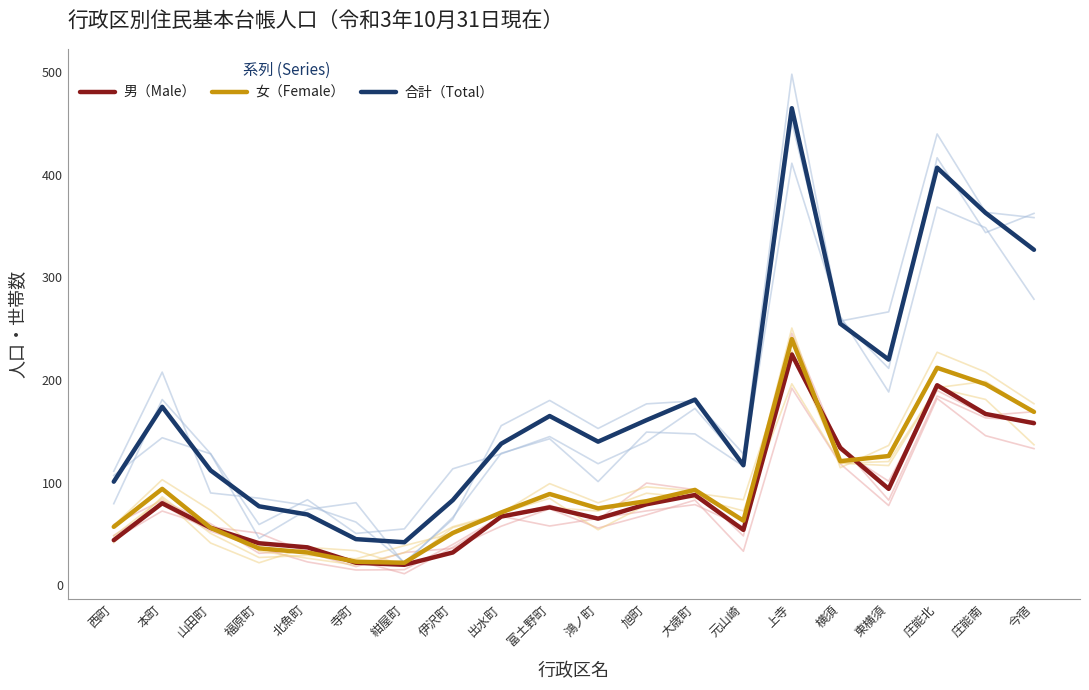

List the labels in order of 女（Female） value, largest first.

上寺, 庄能北, 庄能南, 今宿, 東横須, 横須, 本町, 大歳町, 富土野町, 旭町, 鴻ノ町, 出水町, 元山崎, 西町, 山田町, 伊沢町, 福原町, 北魚町, 寺町, 紺屋町